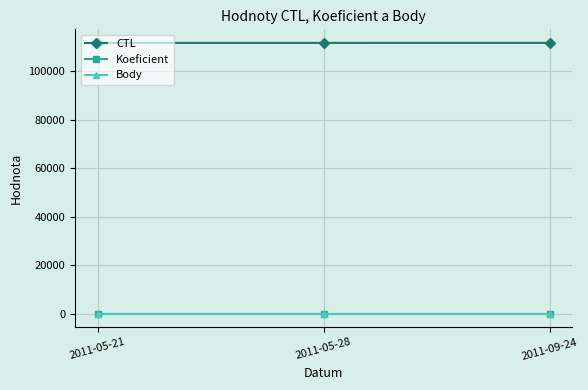

At how many categories does at least one series exceed 100123?

3